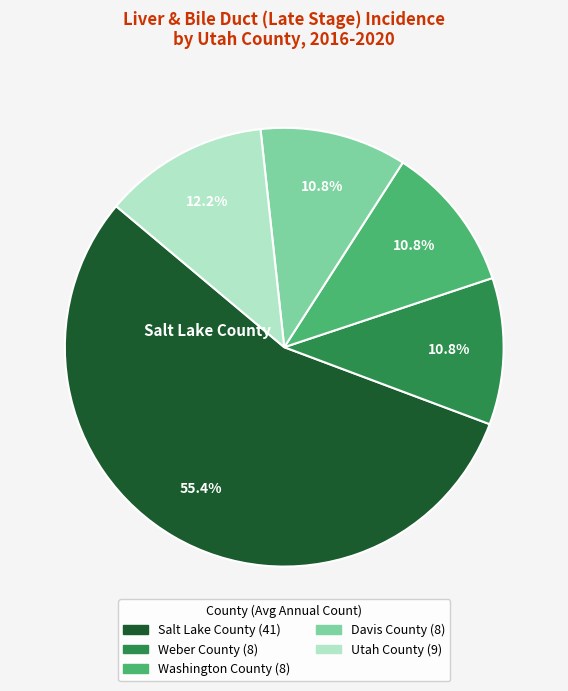

Does any single category account for the majority?

Yes